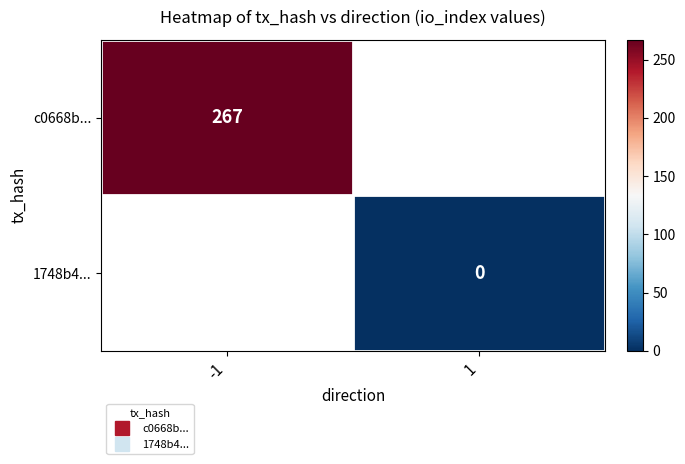

Which series has the widest spread of values?

c0668b...